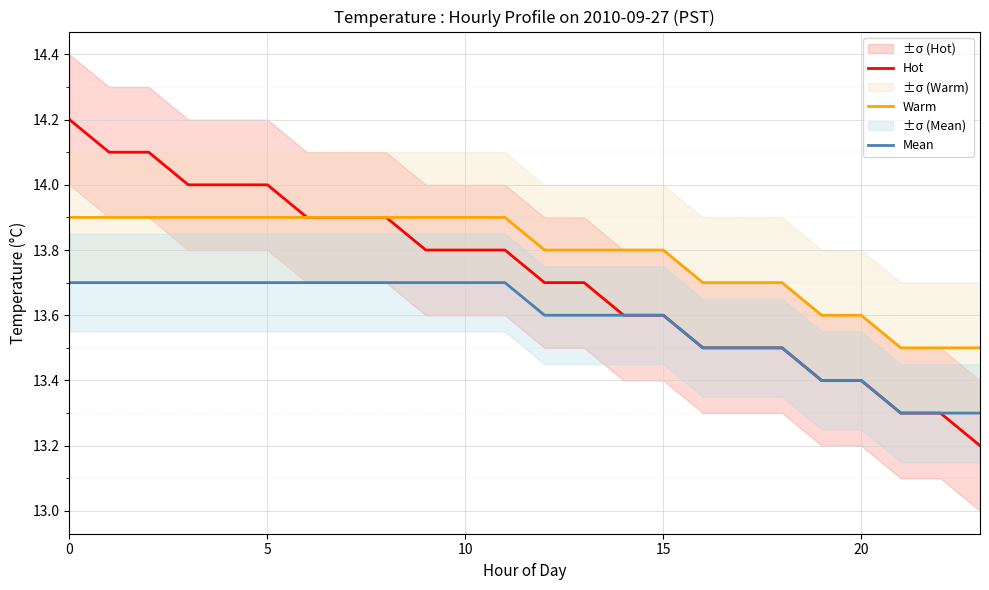

Is this an area chart (filled region under the line)?

No